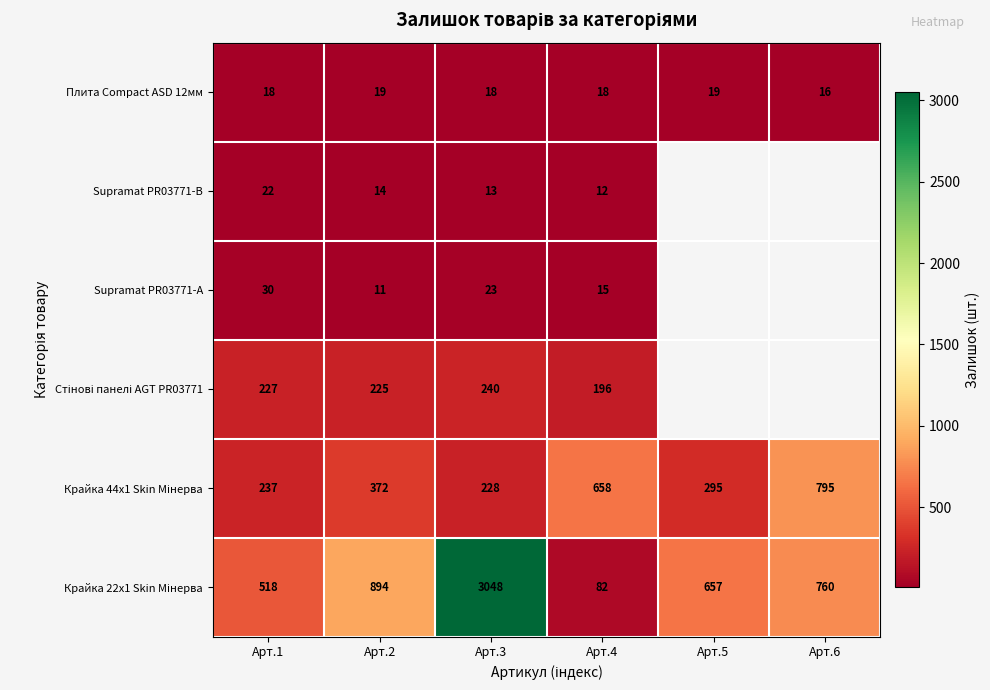

What is the sum of the Плита Compact ASD 12мм values at Арт.2 and Арт.3?

37